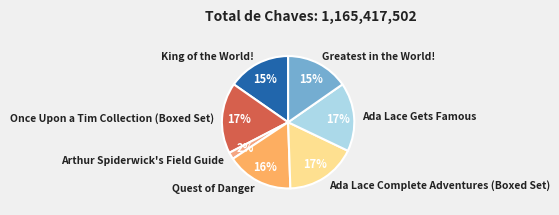

To the nearest percent, what is the average slice percentage?

14%